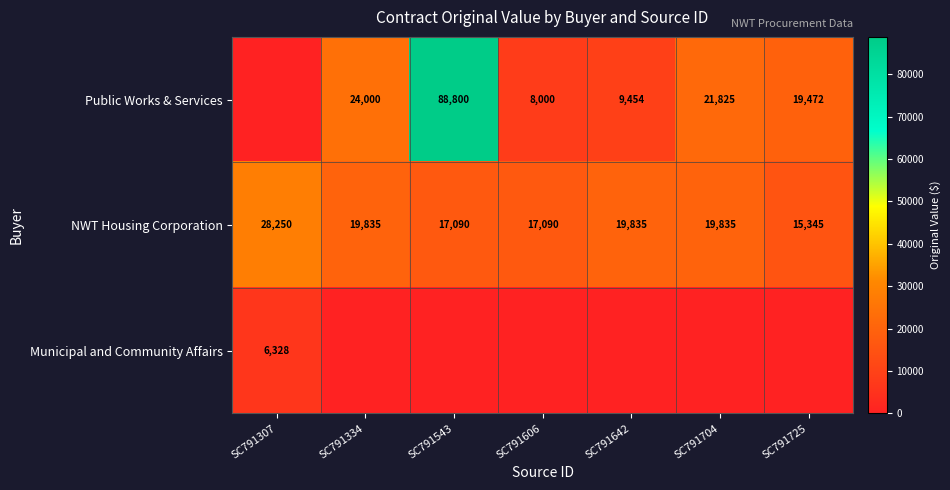

What is the sum of the NWT Housing Corporation values at SC791606 and SC791334?

36925